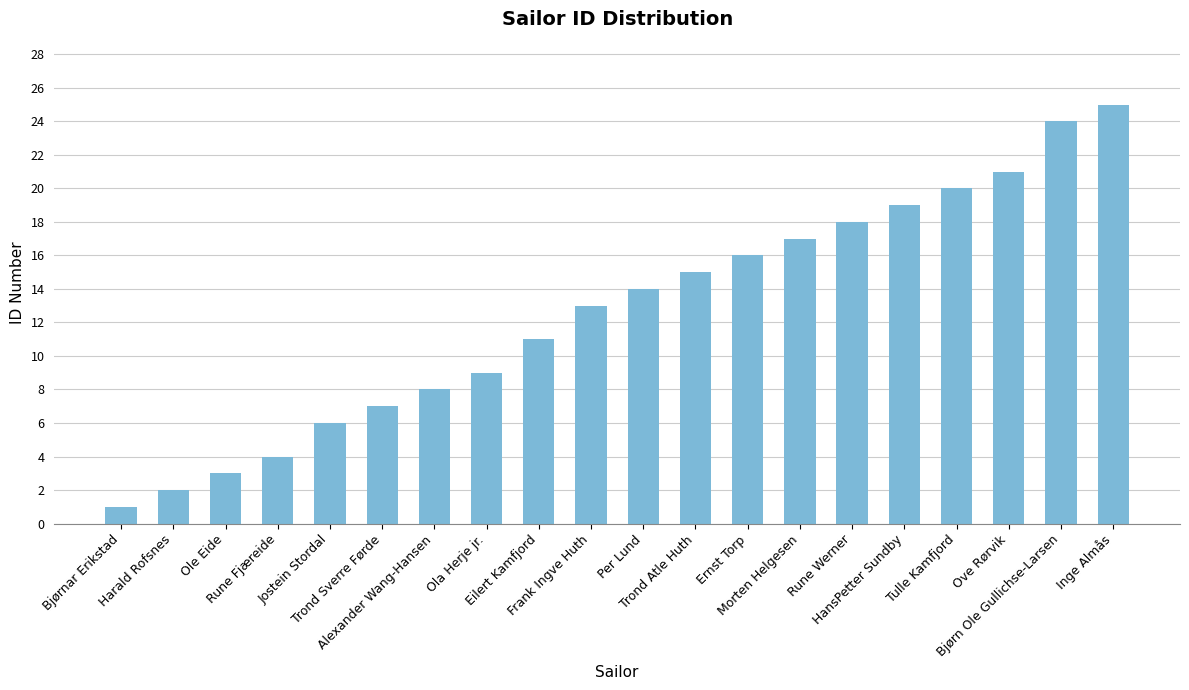

What is the label of the 6th bar from the left?

Trond Sverre Førde